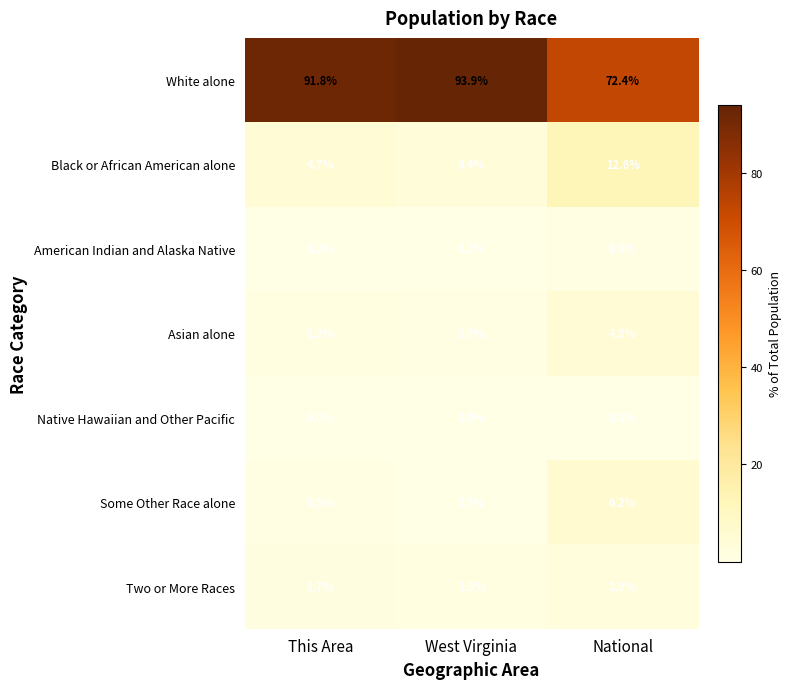

Between This Area and National, which series saw the biggest shift?

White alone